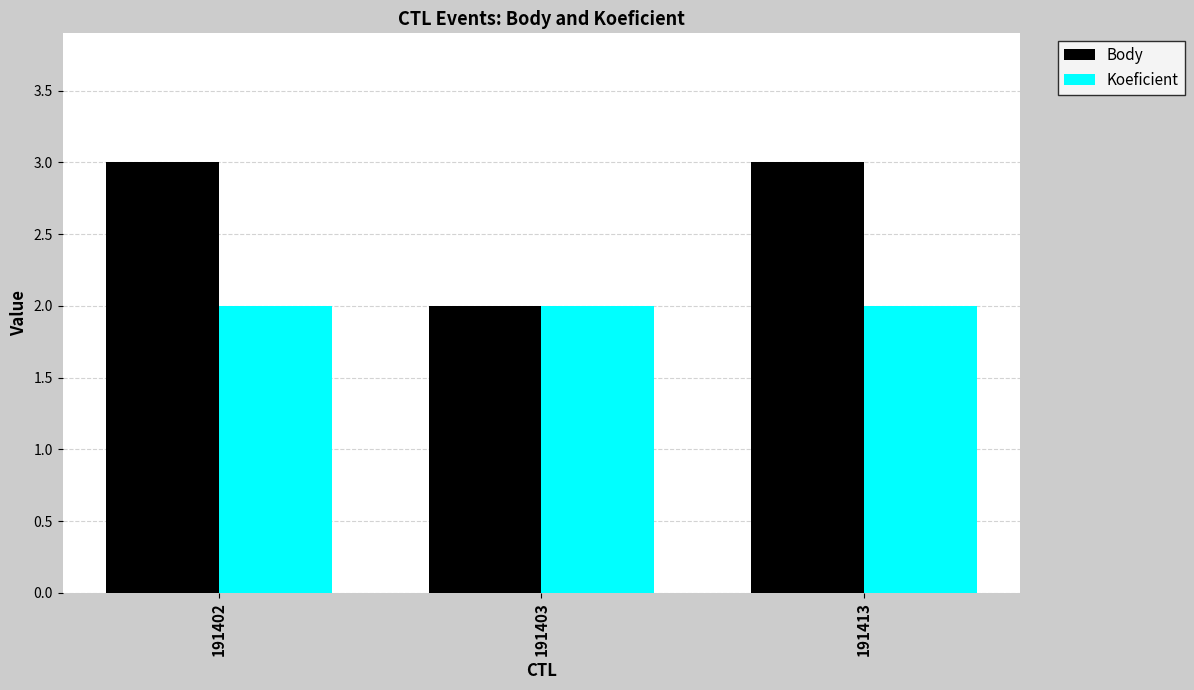

Read the Body value at 191403.

2